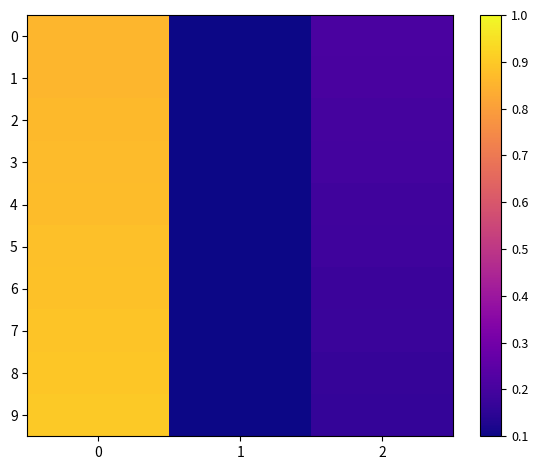

List the series in order of their peak value, lowest first.

0, 1, 2, 3, 4, 5, 6, 7, 8, 9